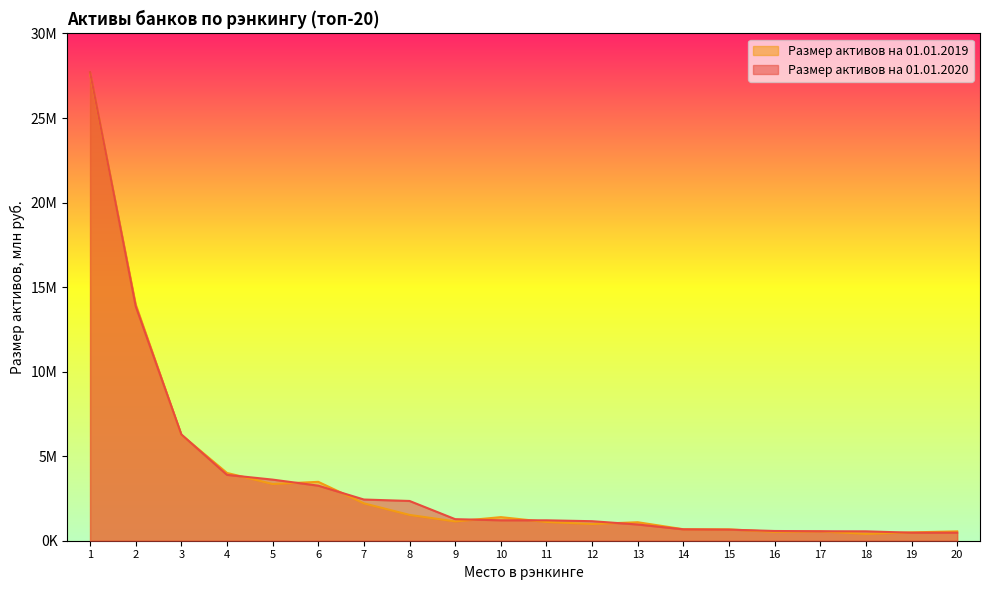

How many values in the Размер активов на 01.01.2020, млн руб. series are below 1208258?

10